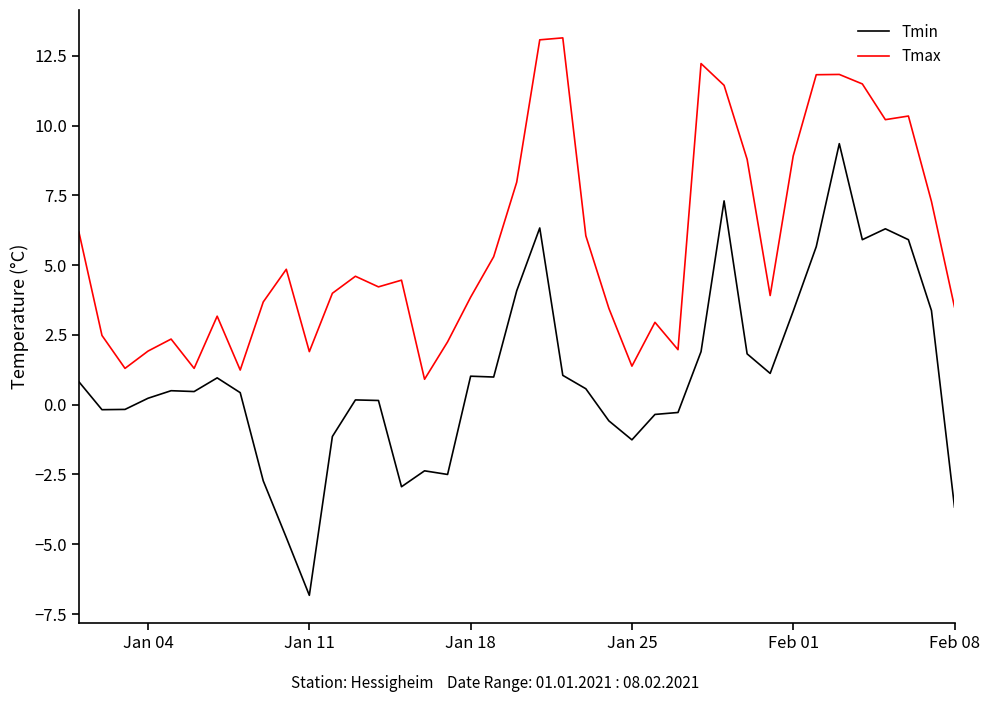

What is the maximum value for Tmax?

13.1